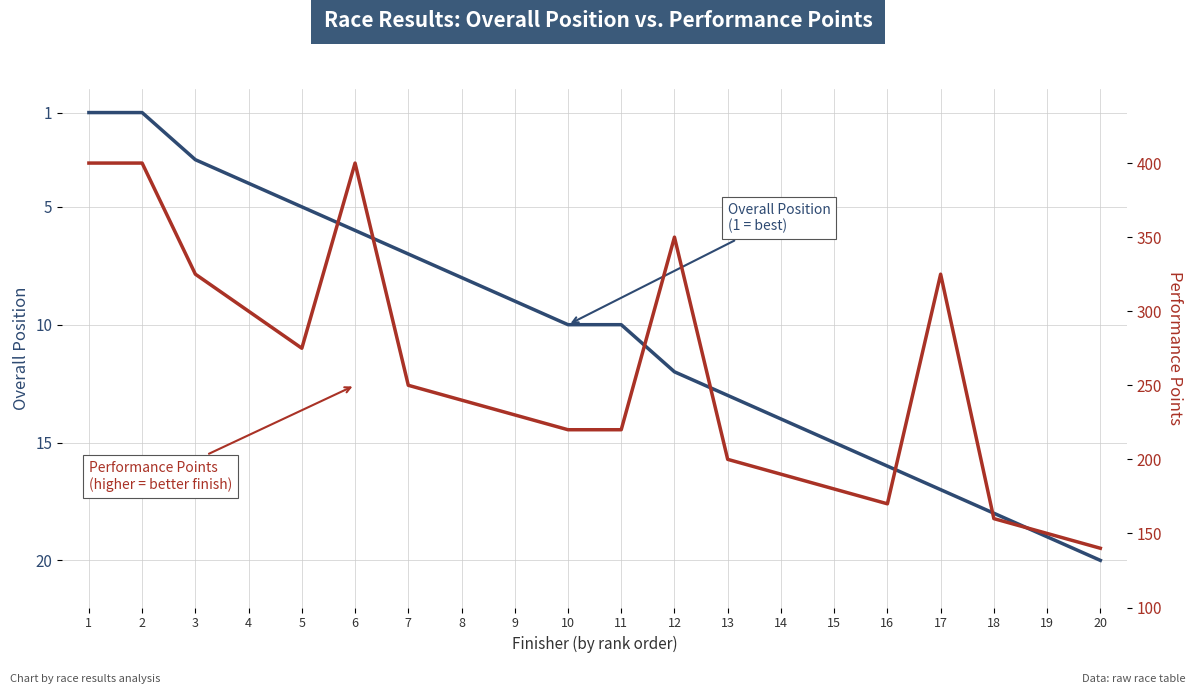

What is the minimum value shown in the chart?

1